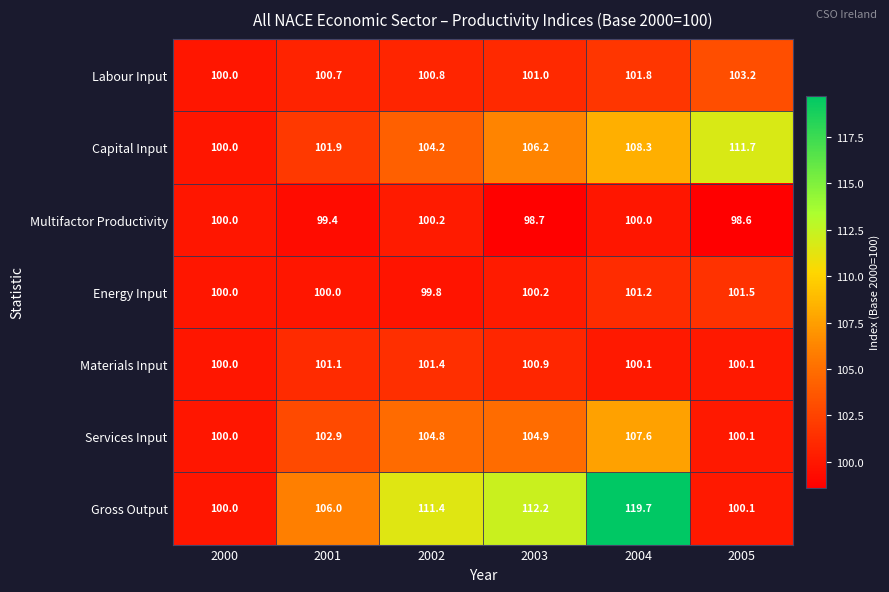

At which category does the chart reach its minimum across all series?

2005